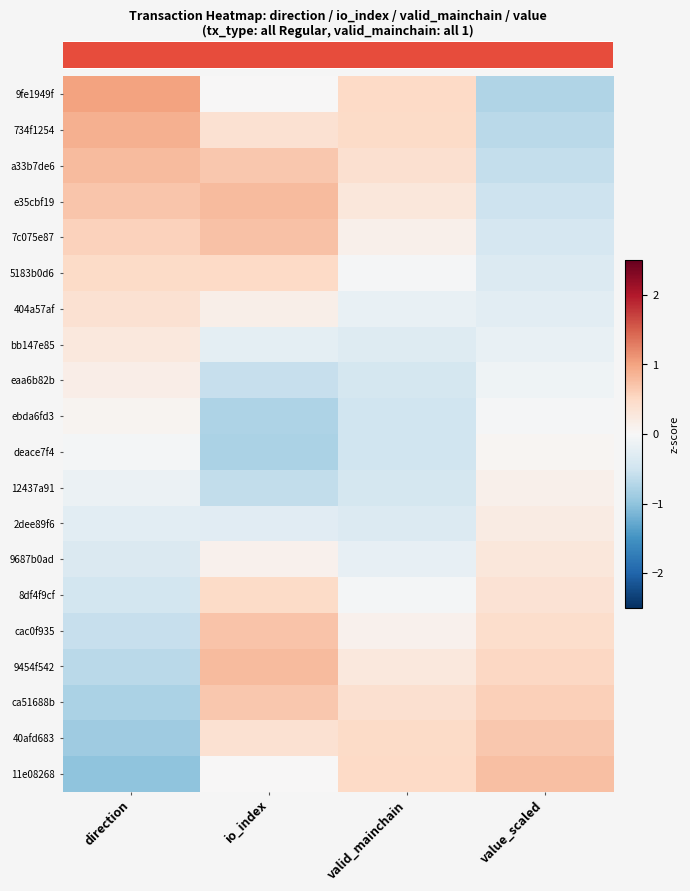

What is the difference between the highest and lowest values at valid_mainchain?

1.0